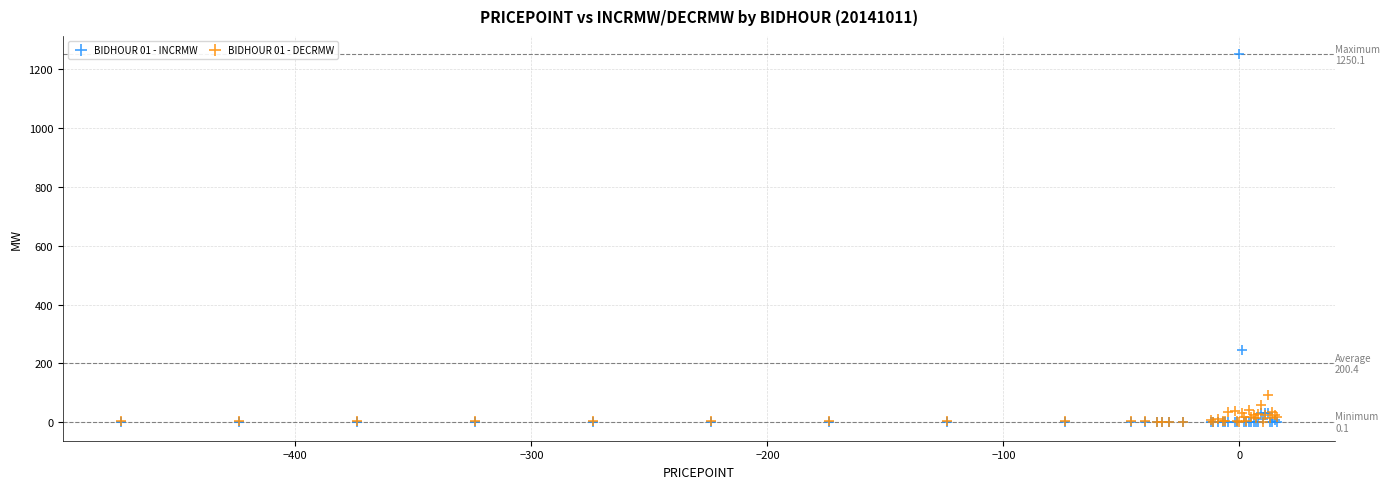

Across all series, what Y value is closest to 625?

245.0